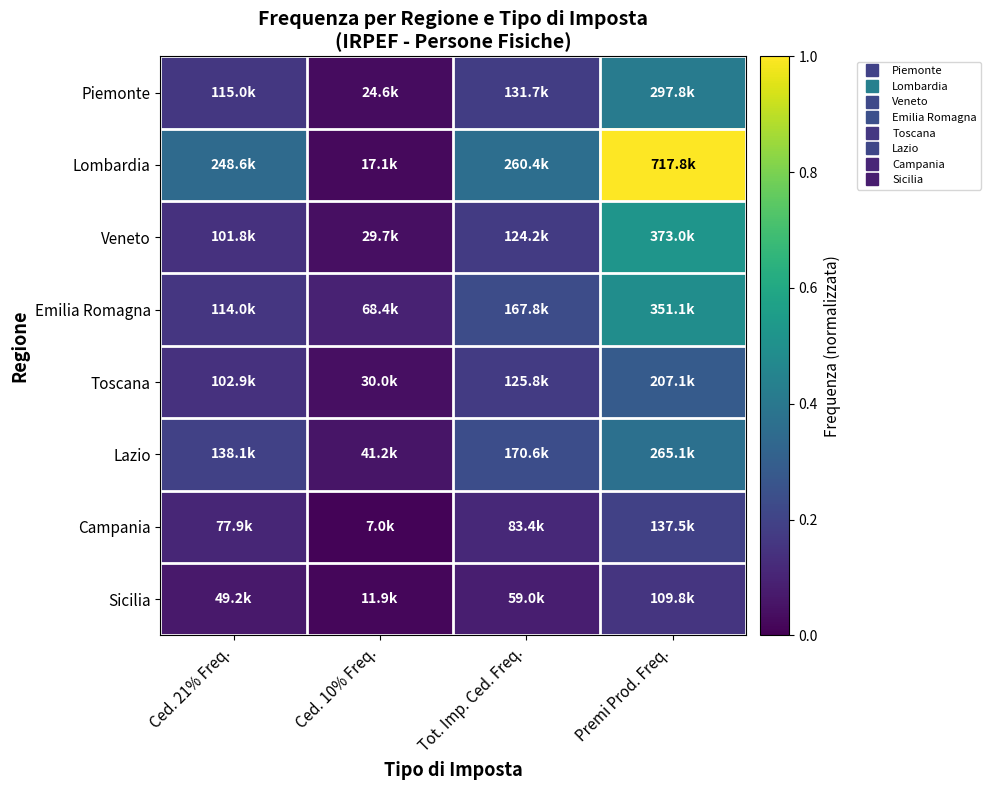

Between Ced. 10% Freq. and Tot. Imp. Ced. Freq., which is larger?

Tot. Imp. Ced. Freq.